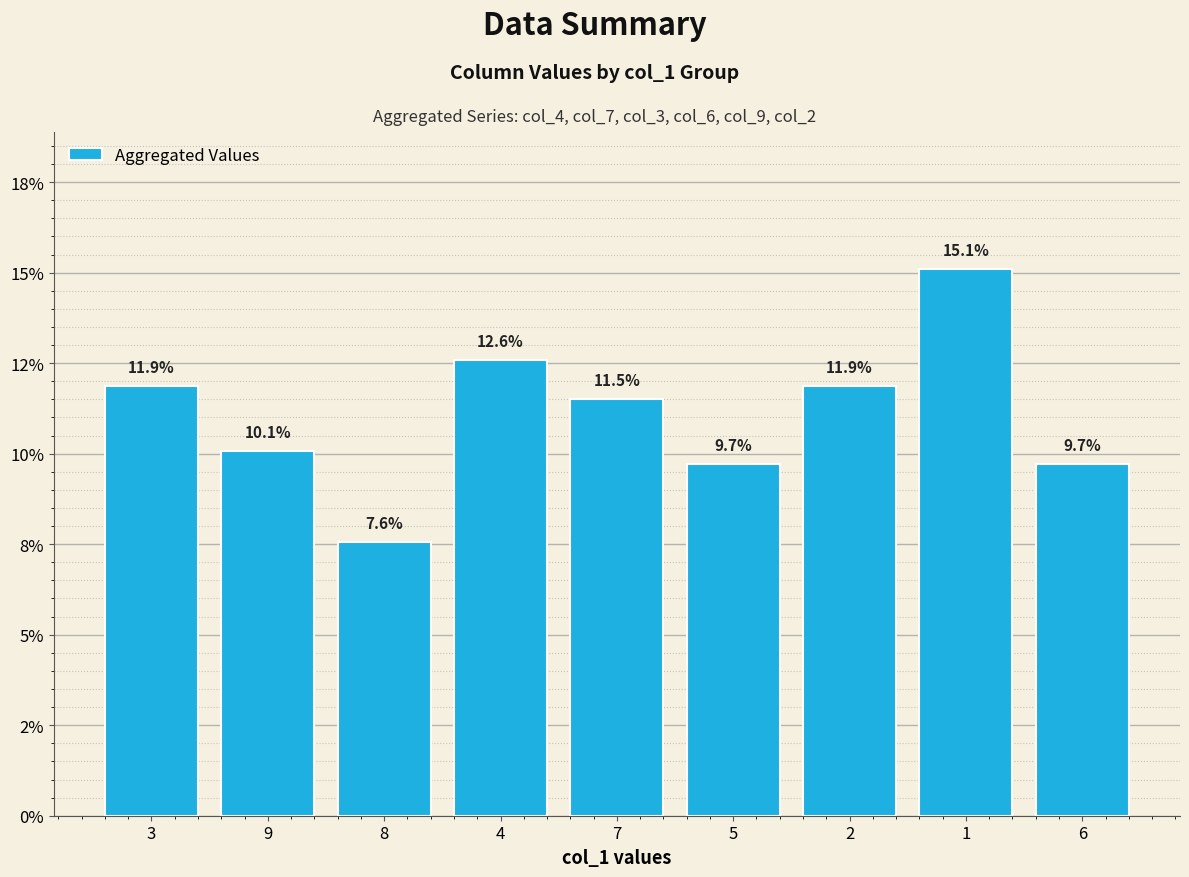

True or false: the data shows 11.5 at 7.

True